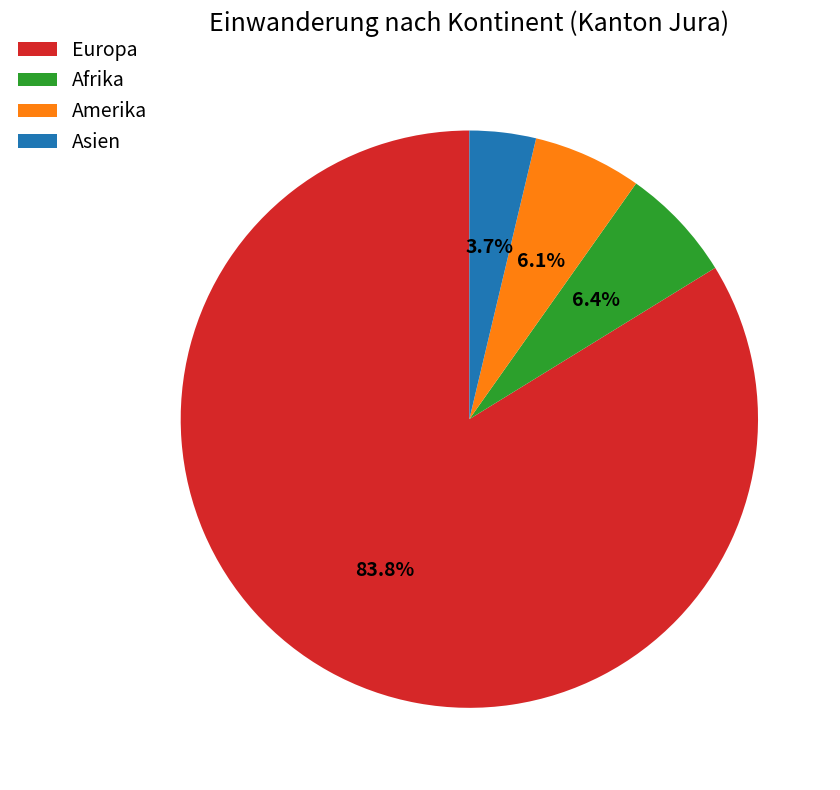

Between Europa and Asien, which is larger?

Europa